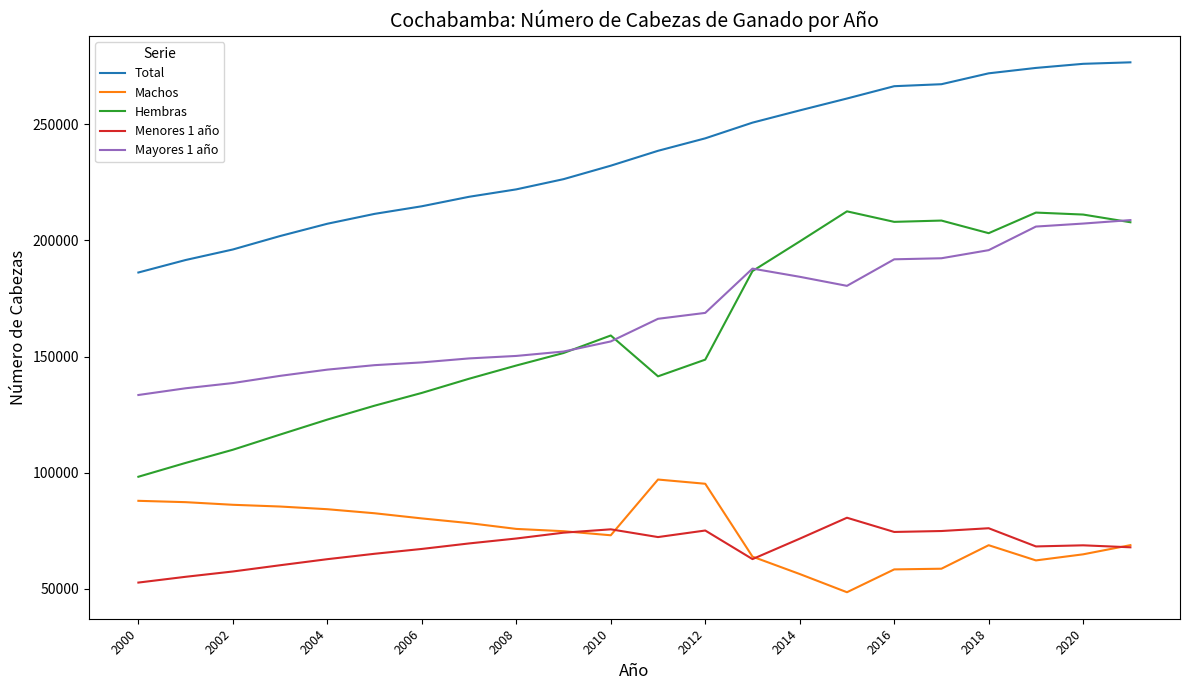

What is the difference between the maximum and minimum values in the Hembras series?

114244